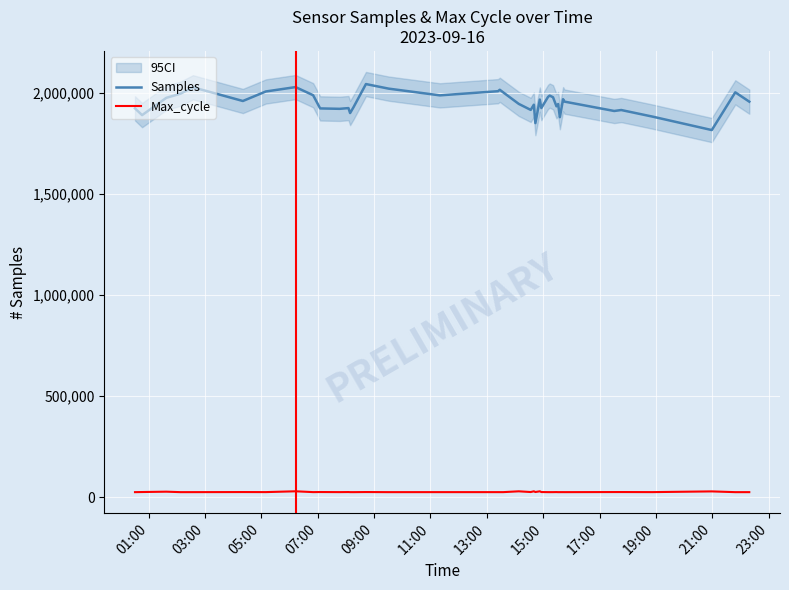

True or false: Max_cycle and Samples intersect in this chart.

False